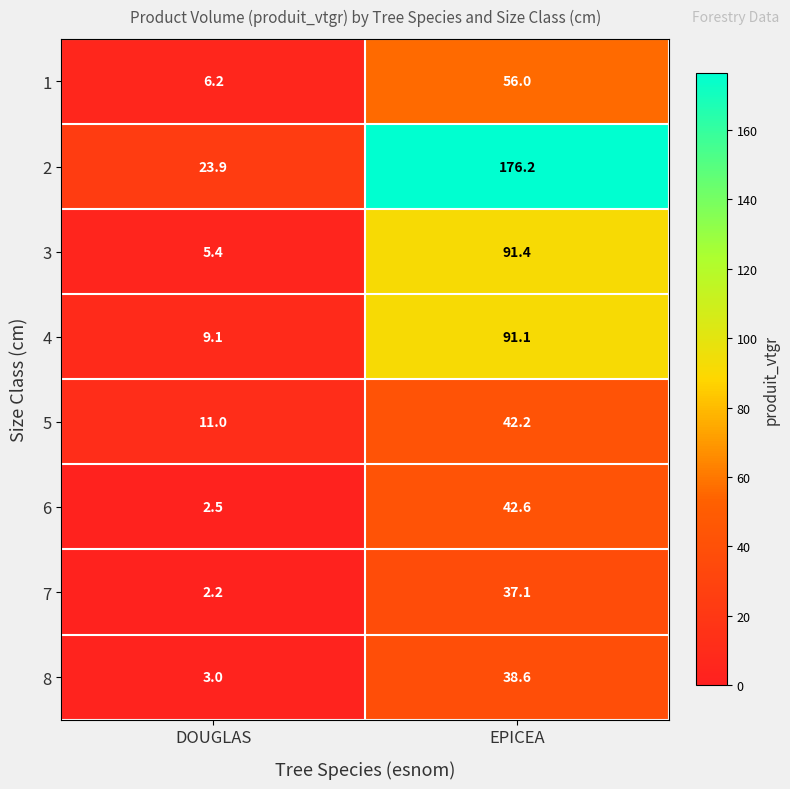

Is it true that 1 equals 6.2 at DOUGLAS?

True